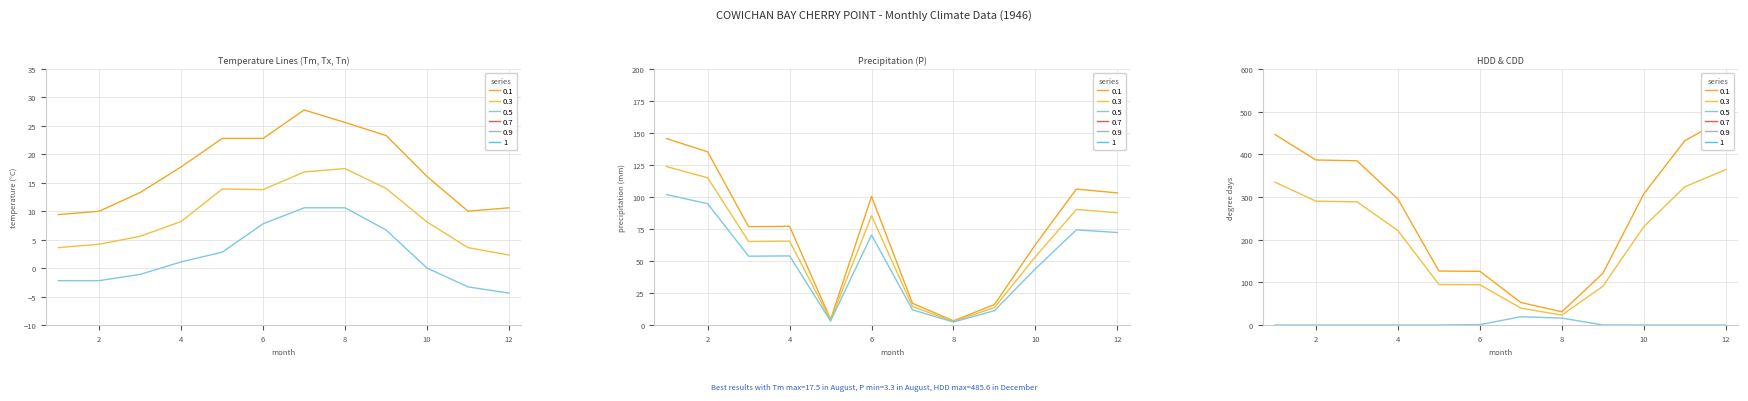

At which category does Tm reach its first local peak?

5